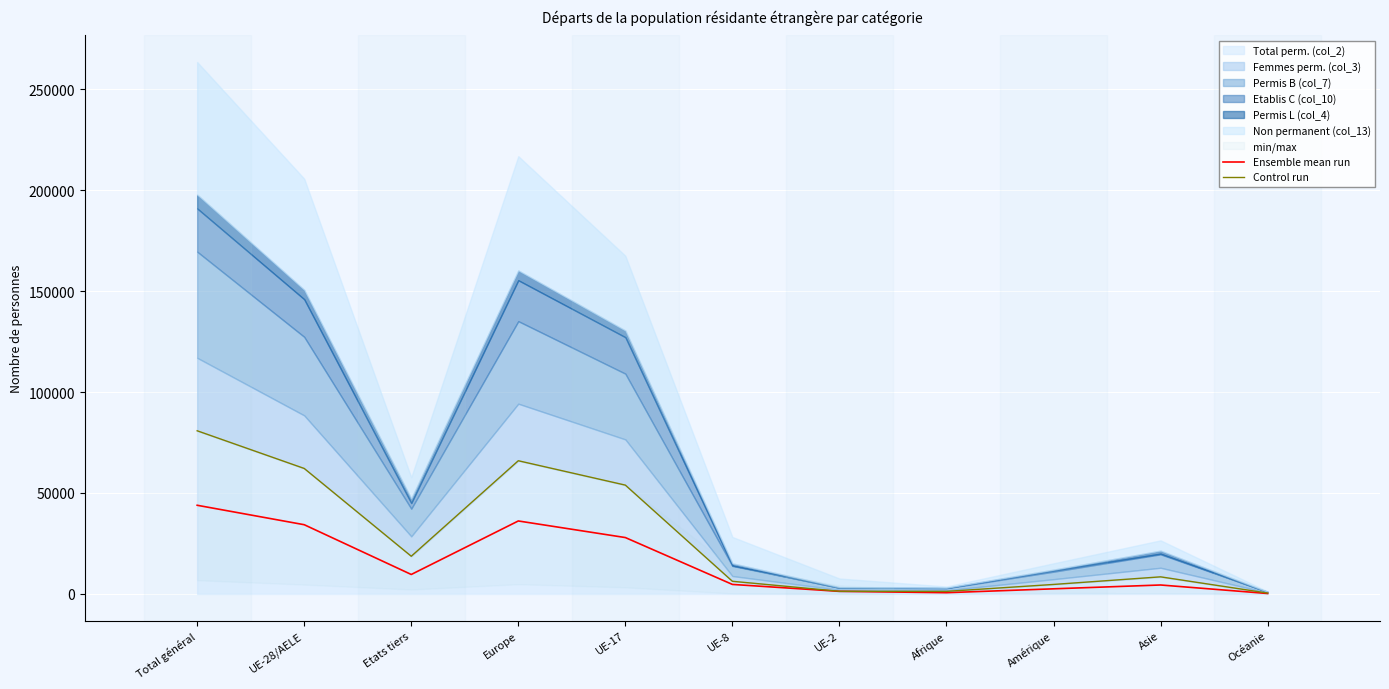

Reading right to left, what are all the values shown in this chart?

Ensemble mean run: Océanie=209.2	Asie=4421.2	Amérique=2525.7	Afrique=610.7	UE-2=1272.2	UE-8=4700.2	UE-17=27913.2	Europe=36131.3	Etats tiers=9628.8	UE-28/AELE=34276.0	Total général=43904.8
Control run: Océanie=416.0	Asie=8458.0	Amérique=4695.0	Afrique=1258.0	UE-2=1305.0	UE-8=6256.0	UE-17=53887.0	Europe=65959.0	Etats tiers=18659.0	UE-28/AELE=62141.0	Total général=80800.0